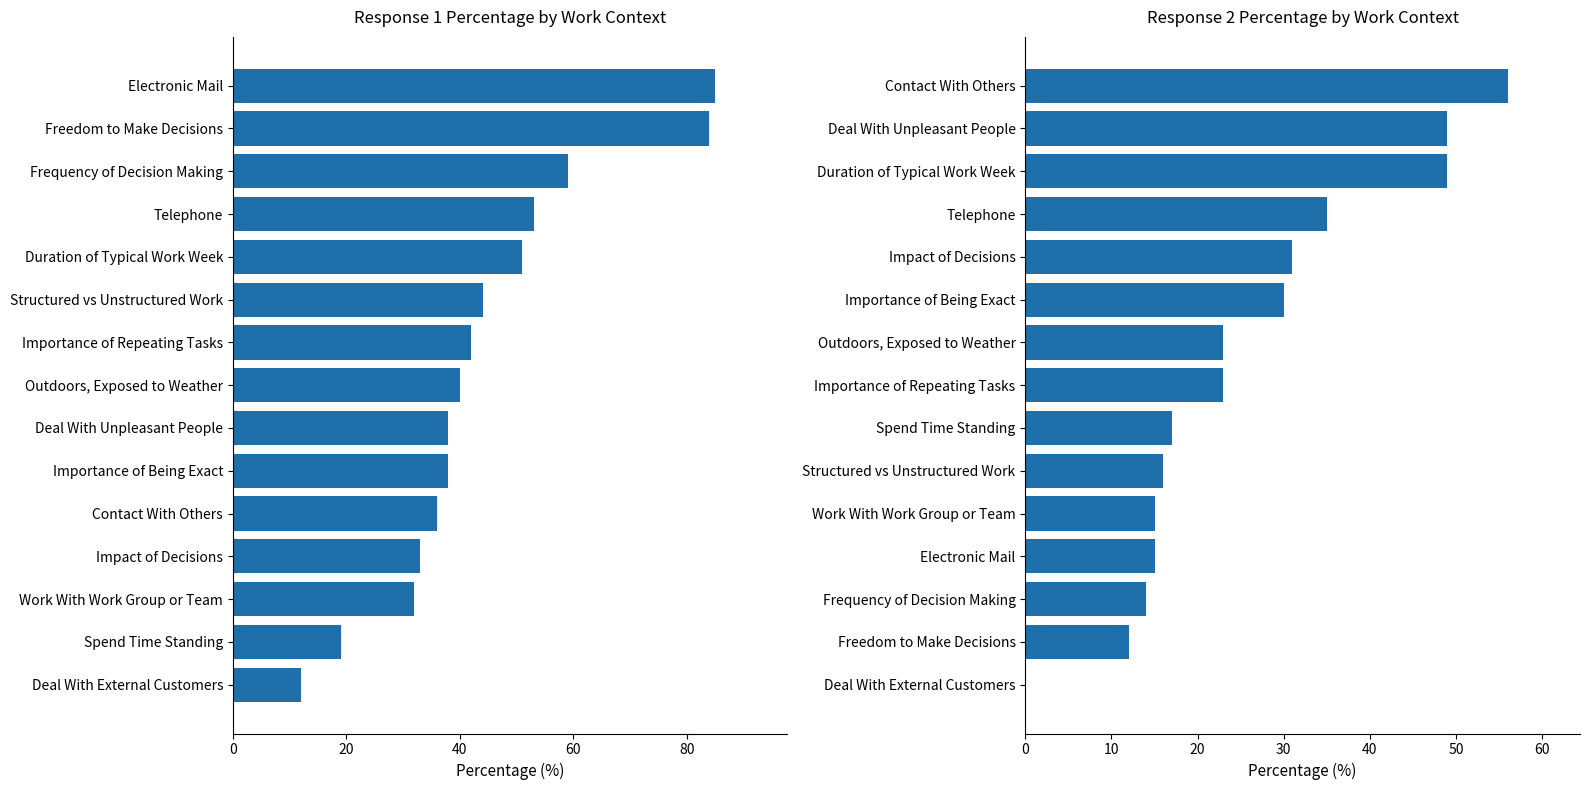

Is it true that Response 1 Percentage equals 19 at Spend Time Standing?

True